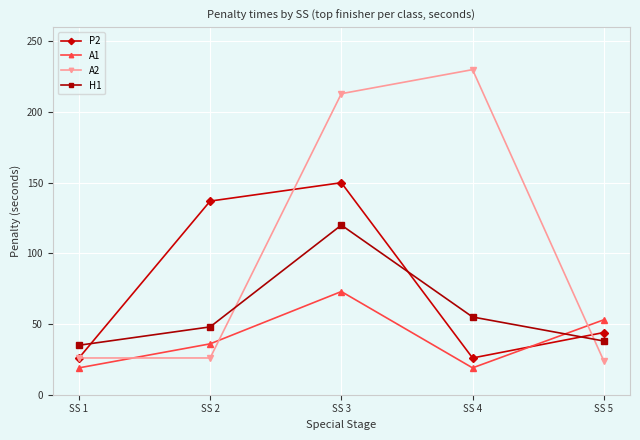

What is the difference between the second highest and second lowest values in the P2 series?

111